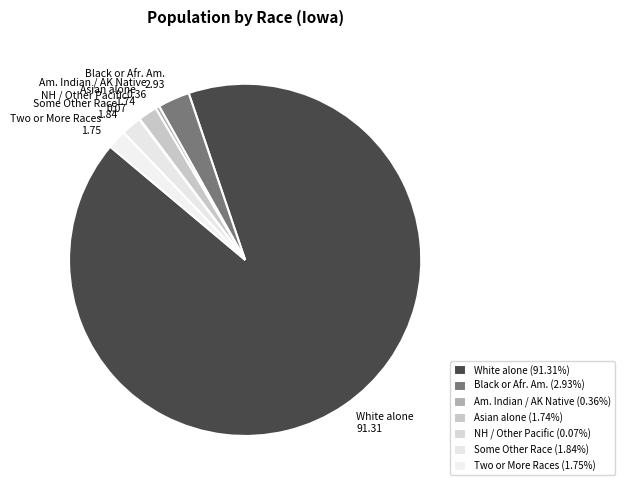

Approximately how many times larger is the value at Asian alone compared to Am. Indian / AK Native?

4.8